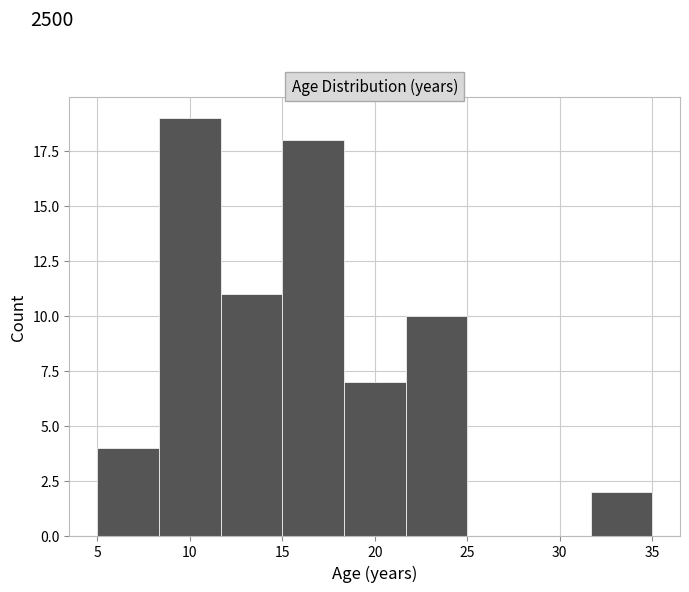

Reading left to right, transcribe this chart: for each bar, give the range it covers on the x-axis and its height. Neither the bar edges nor the heights are printed on the chart, so give them approximately, as read against the axes.

5.0 to 8.5: 4
8.5 to 11.5: 19
11.5 to 15.0: 11
15.0 to 18.5: 18
18.5 to 21.5: 7
21.5 to 25.0: 10
25.0 to 28.5: 0
28.5 to 31.5: 0
31.5 to 35.0: 2